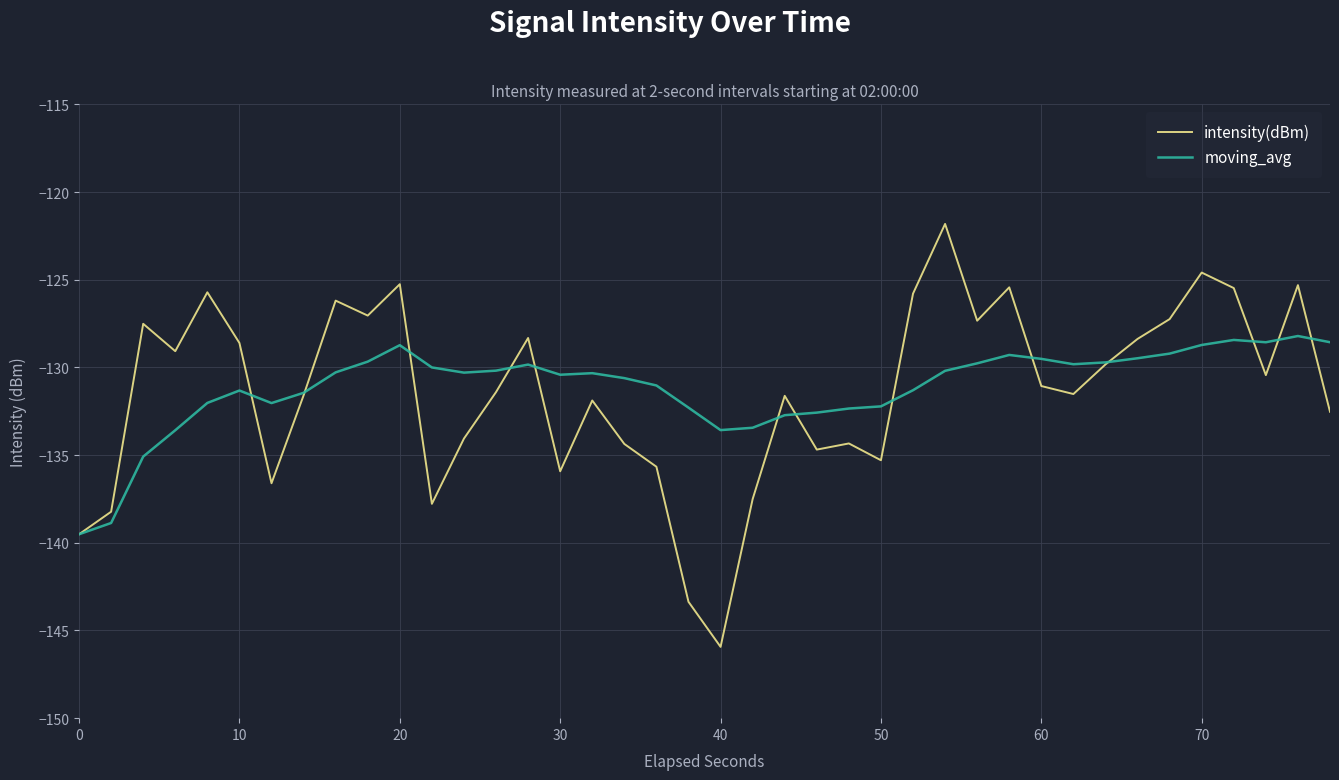

What is the smallest value displayed?

-145.9